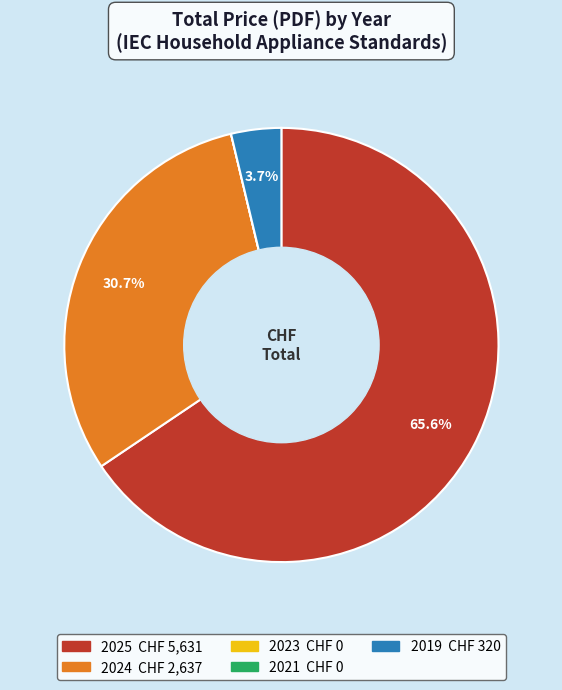

Which category has the biggest portion of the pie?

2025